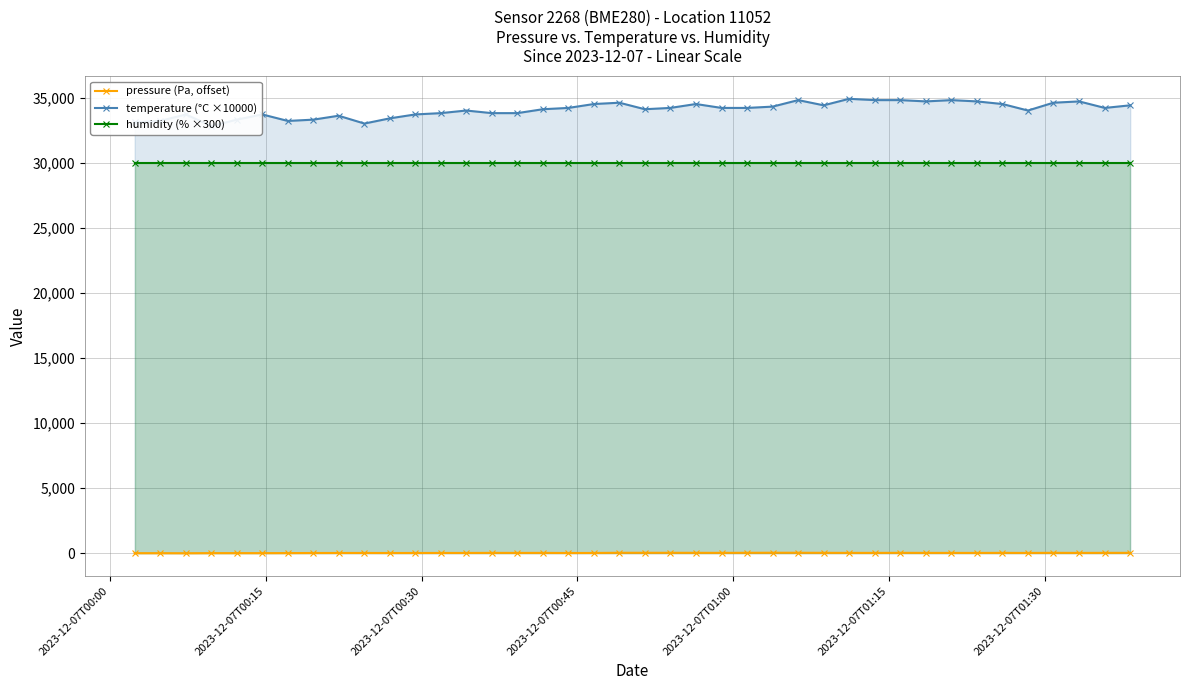

How many values in the pressure (Pa, offset) series exceed 25?

20